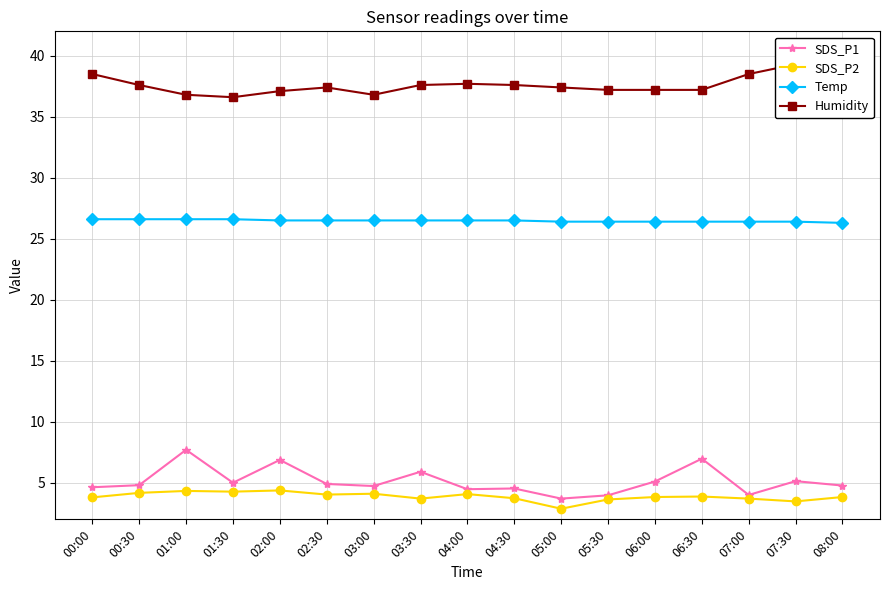

Reading left to right, transcribe all the data shown in this chart.

SDS_P1: 00:00=4.6	00:30=4.8	01:00=7.7	01:30=5.0	02:00=6.9	02:30=4.9	03:00=4.7	03:30=5.9	04:00=4.5	04:30=4.5	05:00=3.7	05:30=4.0	06:00=5.1	06:30=7.0	07:00=4.0	07:30=5.1	08:00=4.8
SDS_P2: 00:00=3.8	00:30=4.2	01:00=4.3	01:30=4.3	02:00=4.4	02:30=4.0	03:00=4.1	03:30=3.7	04:00=4.1	04:30=3.7	05:00=2.9	05:30=3.6	06:00=3.8	06:30=3.9	07:00=3.7	07:30=3.5	08:00=3.8
Temp: 00:00=26.6	00:30=26.6	01:00=26.6	01:30=26.6	02:00=26.5	02:30=26.5	03:00=26.5	03:30=26.5	04:00=26.5	04:30=26.5	05:00=26.4	05:30=26.4	06:00=26.4	06:30=26.4	07:00=26.4	07:30=26.4	08:00=26.3
Humidity: 00:00=38.5	00:30=37.6	01:00=36.8	01:30=36.6	02:00=37.1	02:30=37.4	03:00=36.8	03:30=37.6	04:00=37.7	04:30=37.6	05:00=37.4	05:30=37.2	06:00=37.2	06:30=37.2	07:00=38.5	07:30=39.3	08:00=38.3